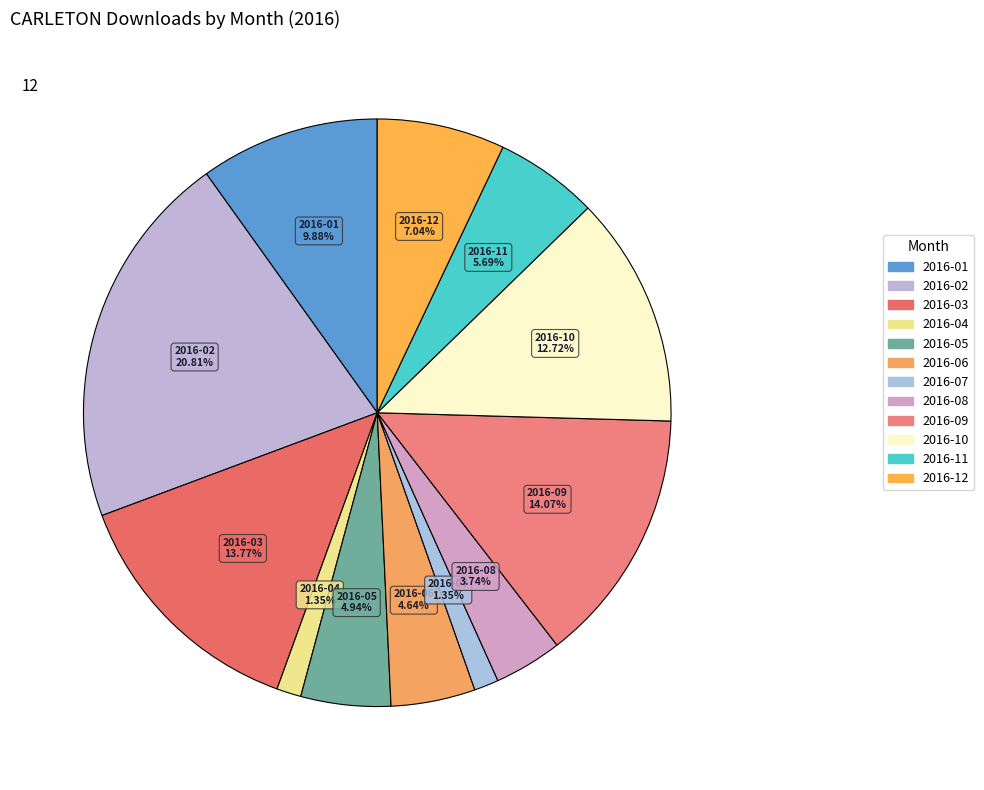

True or false: 2016-03 accounts for 14% of the total.

True